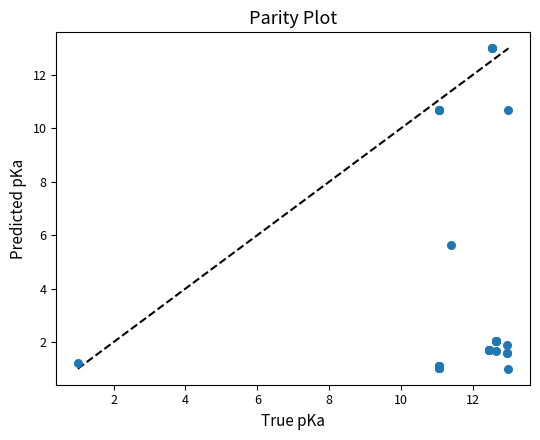

What Y value in the scatter plot is closest to 7?

5.6